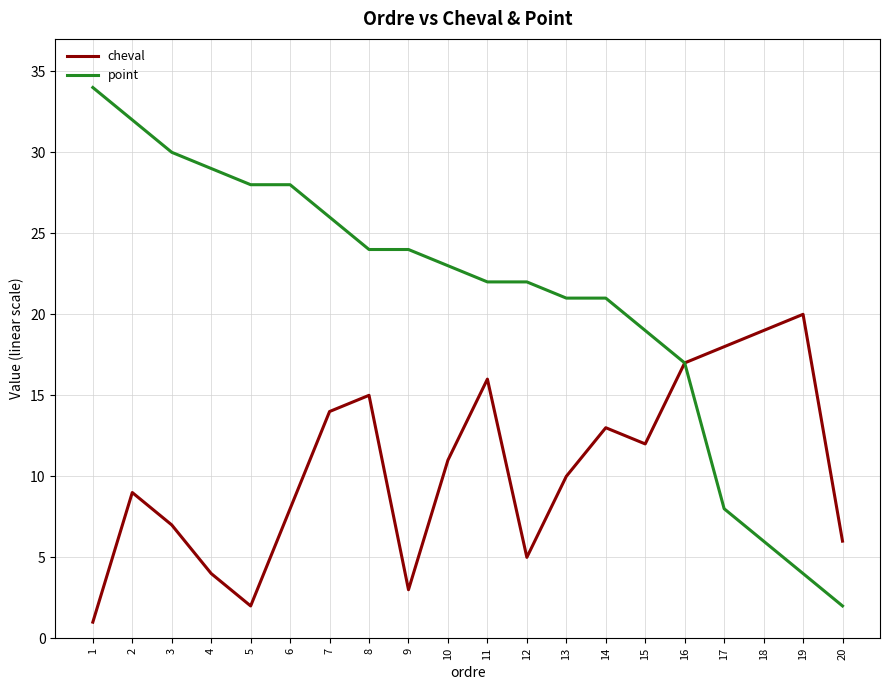

Which series has the widest spread of values?

point